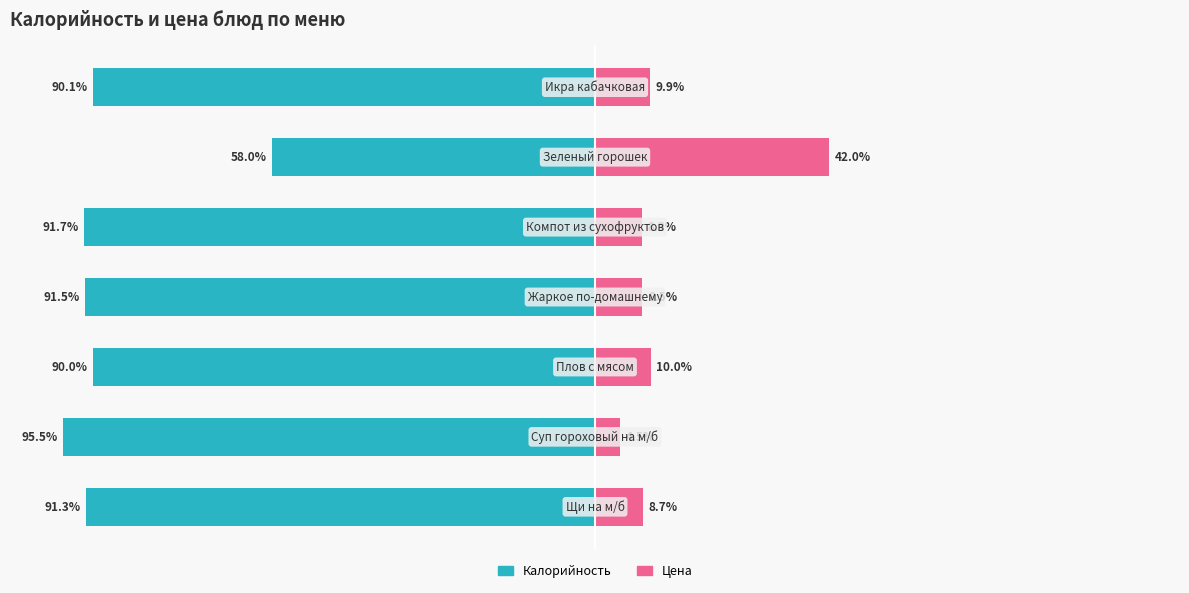

Reading left to right, what are all the values shown in this chart?

Калорийность: 0=-91.3	1=-95.5	2=-90.0	3=-91.5	4=-91.7	5=-58.0	6=-90.1
Цена: 0=8.7	1=4.5	2=10.0	3=8.5	4=8.3	5=42.0	6=9.9